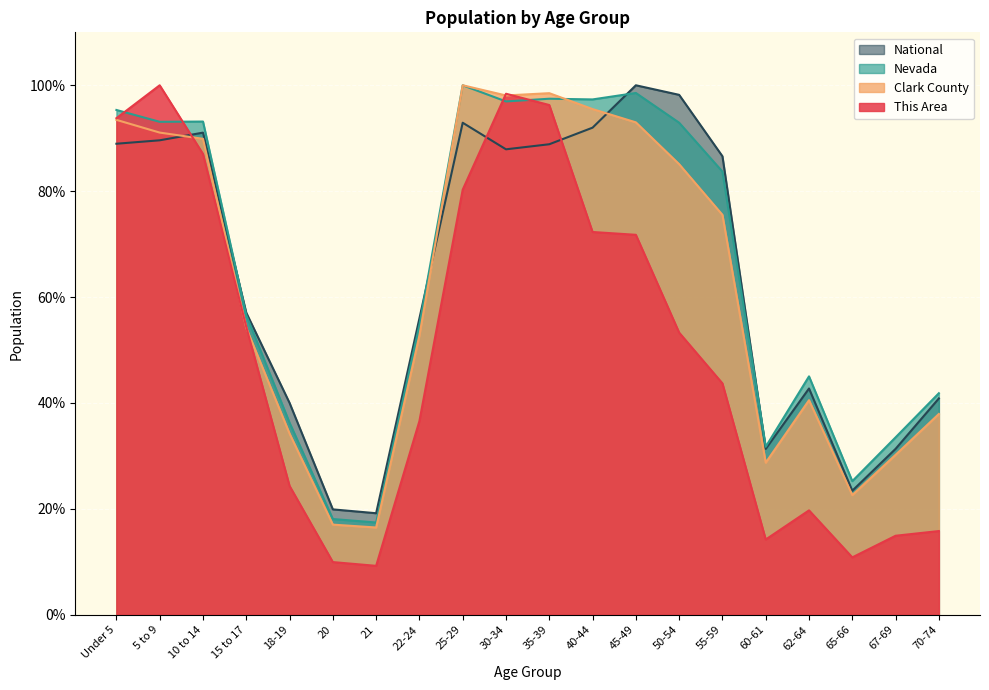

How many categories are shown in the chart?

20